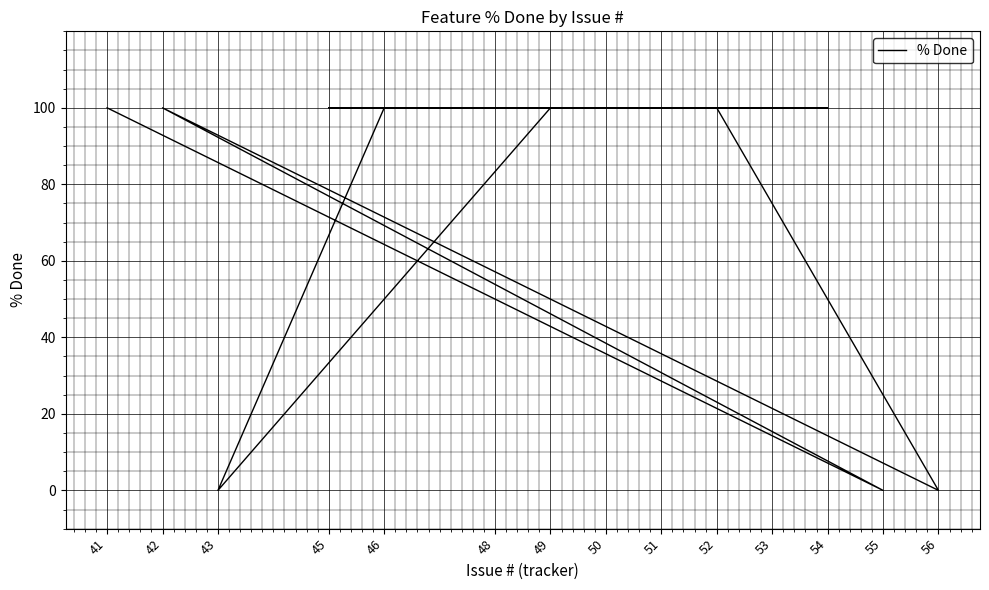

What is the sum of all values?

1100